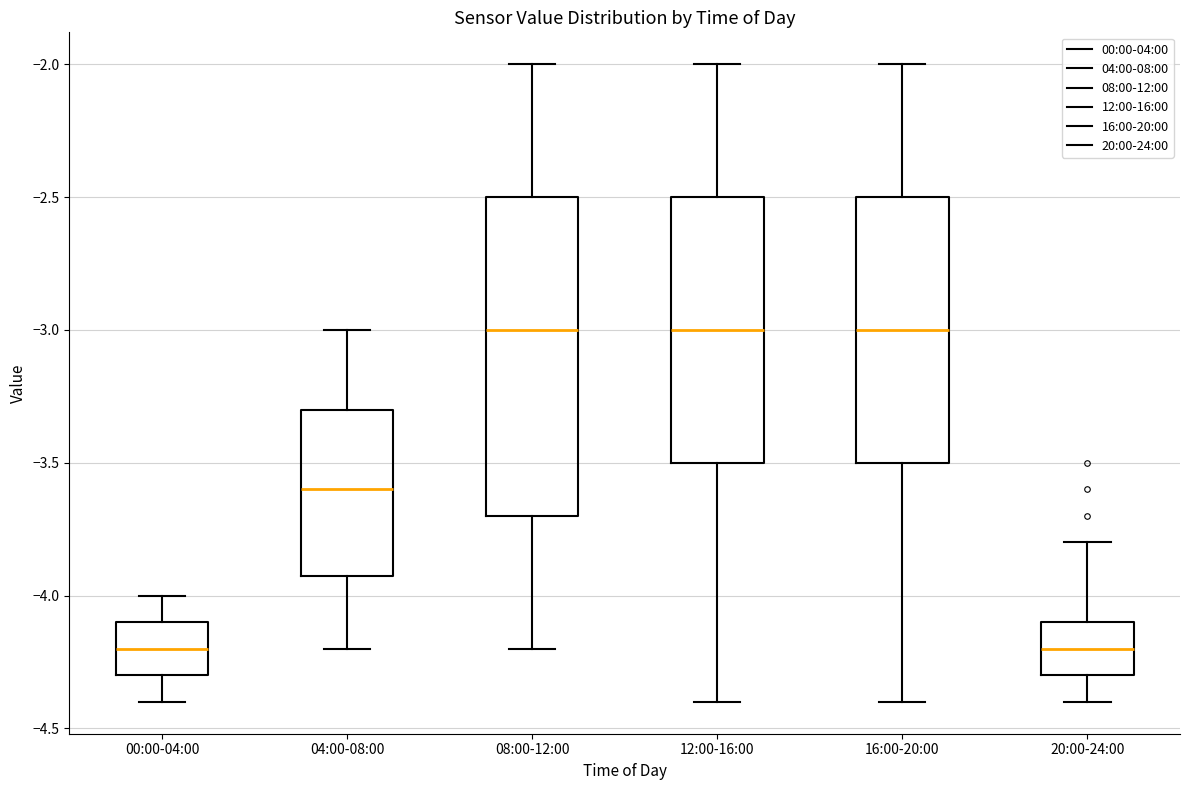

Reading left to right, read every box against the y-axis: the position of its median line, the range the box covers, and the ends of its whiskers. The values are not printed on the chart, so give them approximately, as read against the axis.

00:00-04:00: median -4.2, box -4.3 to -4.1, whiskers -4.4 to -4.0
04:00-08:00: median -3.6, box -3.9 to -3.3, whiskers -4.2 to -3.0
08:00-12:00: median -3.0, box -3.7 to -2.5, whiskers -4.2 to -2.0
12:00-16:00: median -3.0, box -3.5 to -2.5, whiskers -4.4 to -2.0
16:00-20:00: median -3.0, box -3.5 to -2.5, whiskers -4.4 to -2.0
20:00-24:00: median -4.2, box -4.3 to -4.1, whiskers -4.4 to -3.8